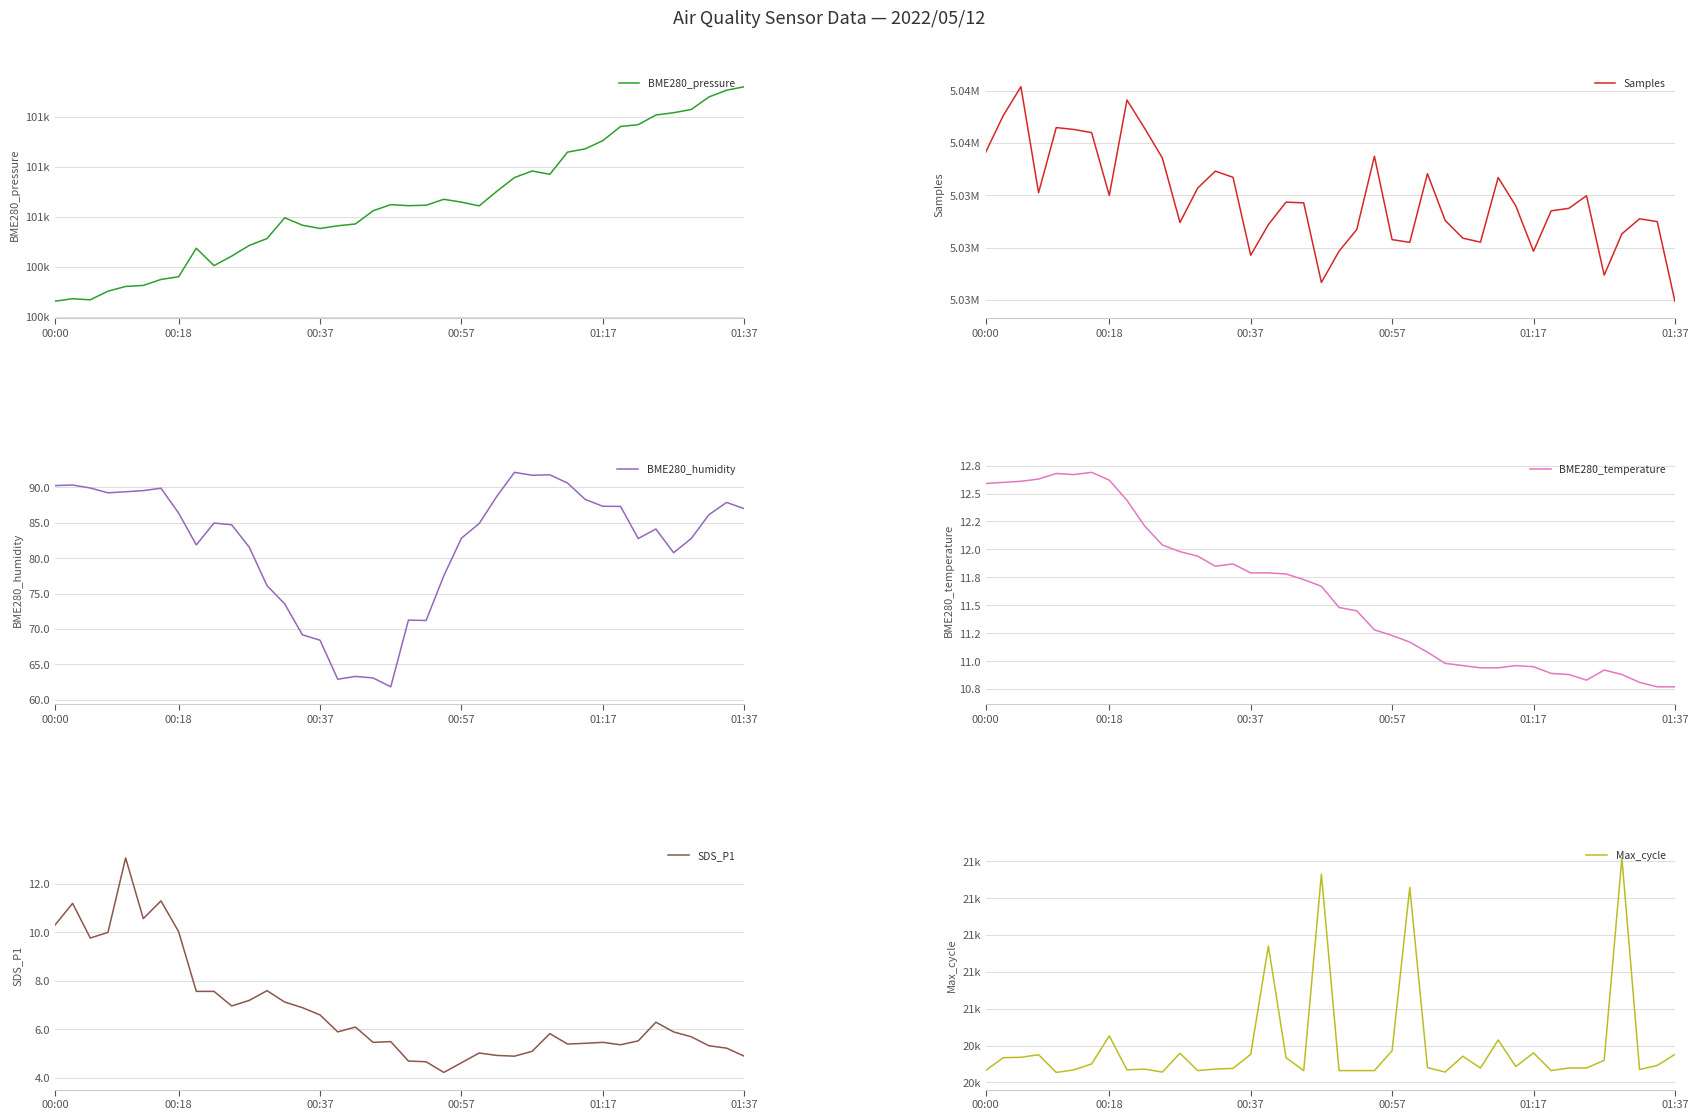

Between 00:00 and 8, which series saw the biggest shift?

Samples